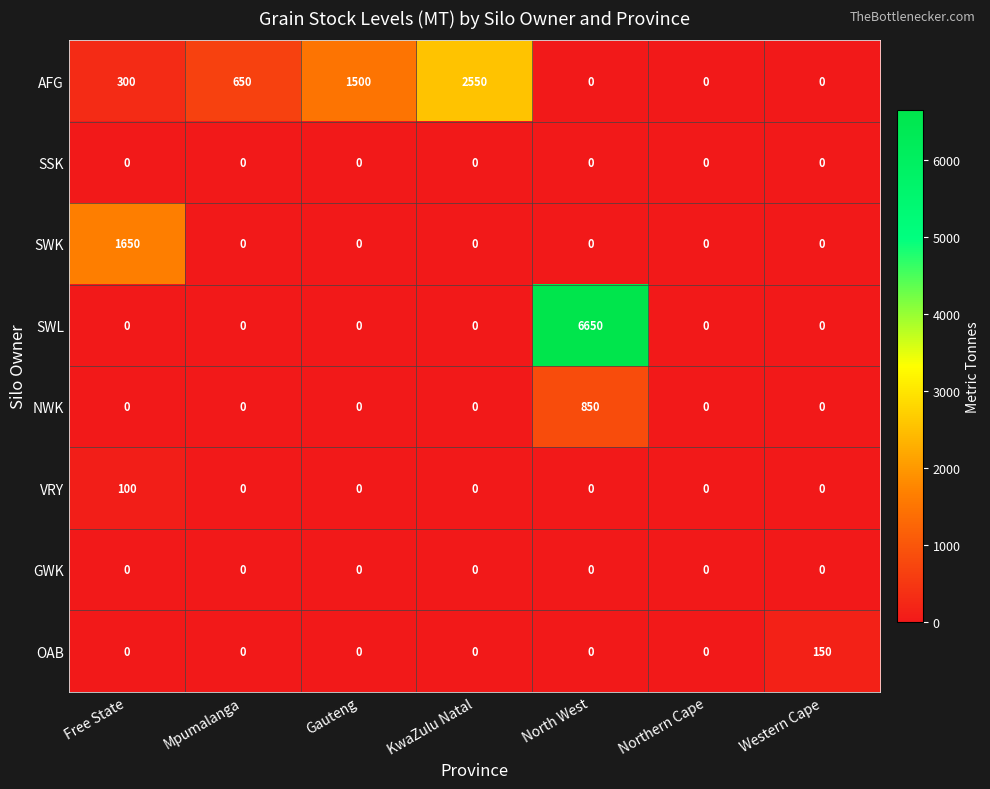

Which series has the largest total across all categories?

SWL